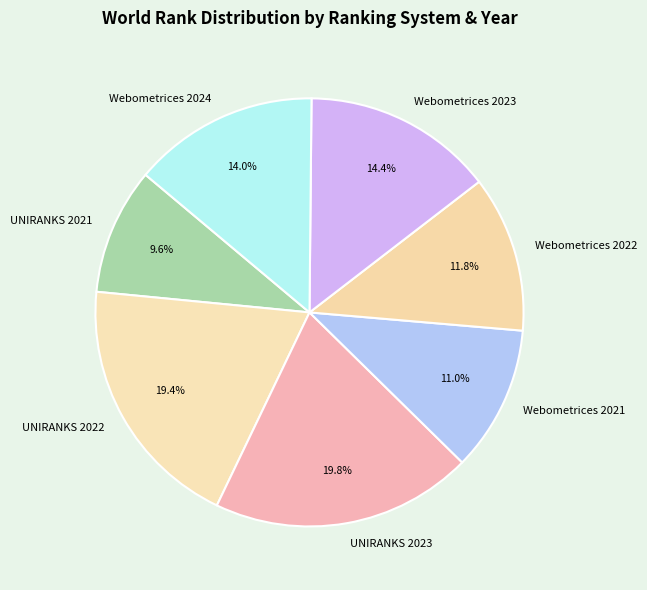

Does any single category account for the majority?

No